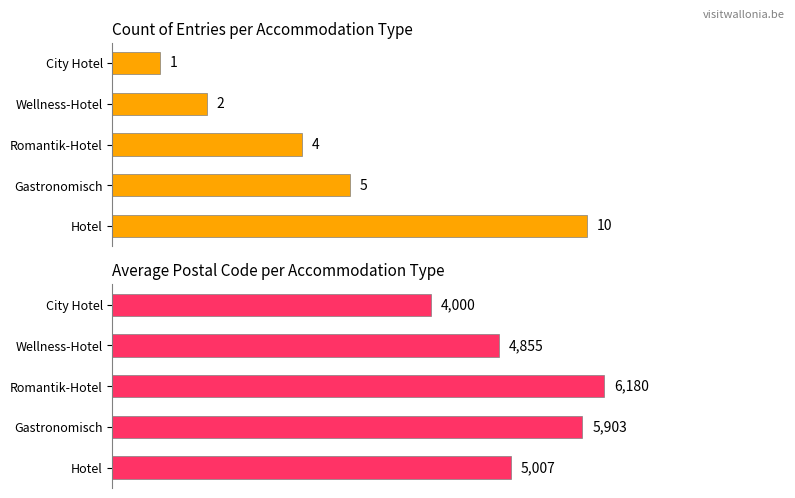

How many data points in Count of entries are less than 4?

2